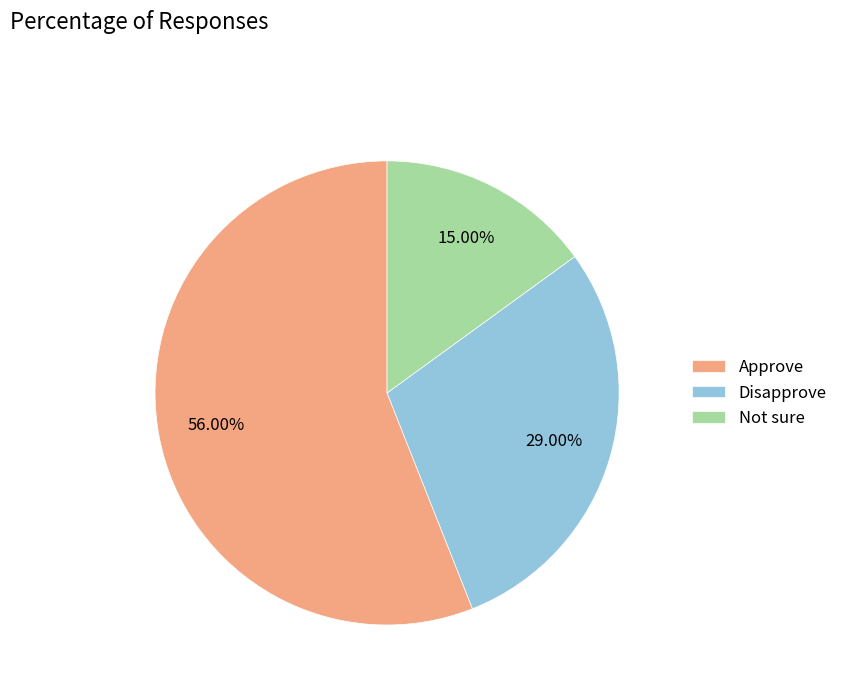

Between Approve and Not sure, which is larger?

Approve